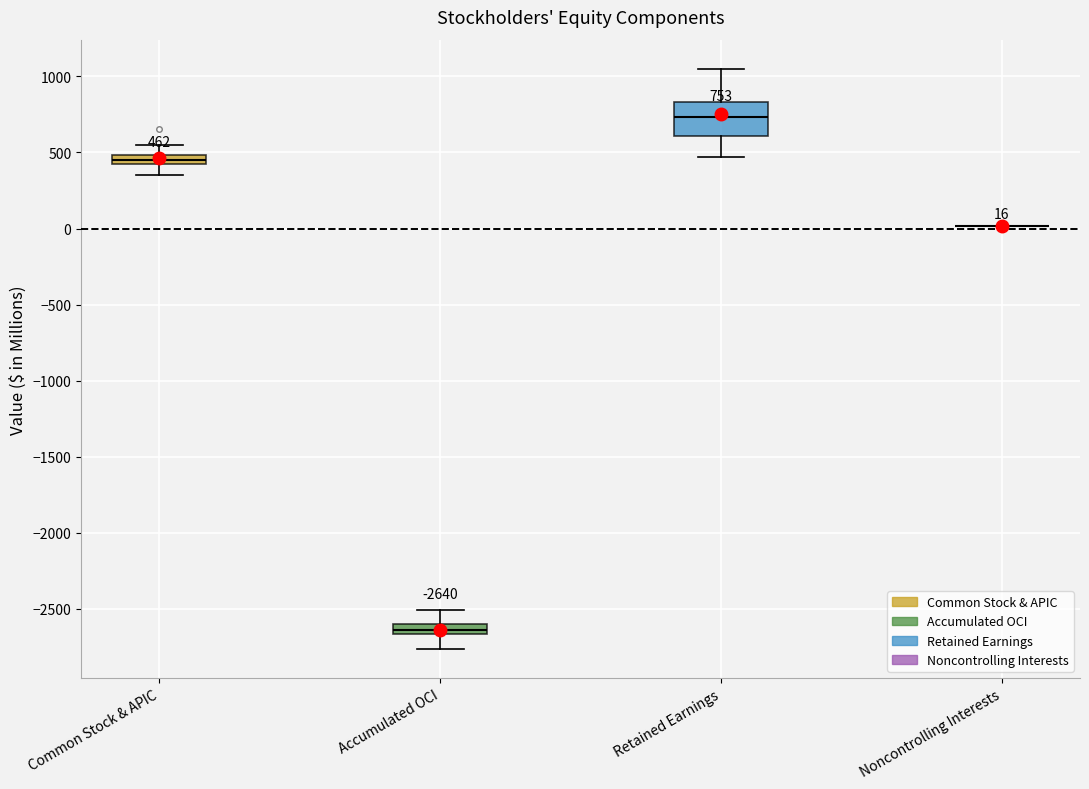

Comparing the boxes themselves (not the whiskers), which one is the tallest?

Retained Earnings